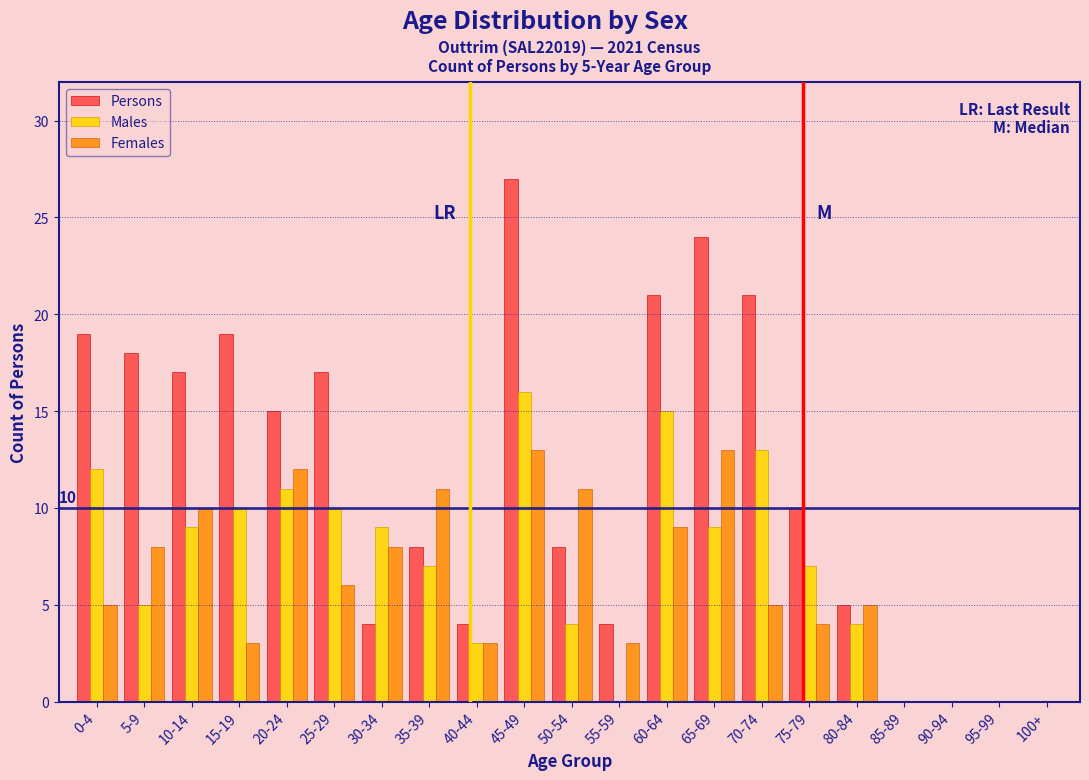

Which series has the largest total across all categories?

Persons